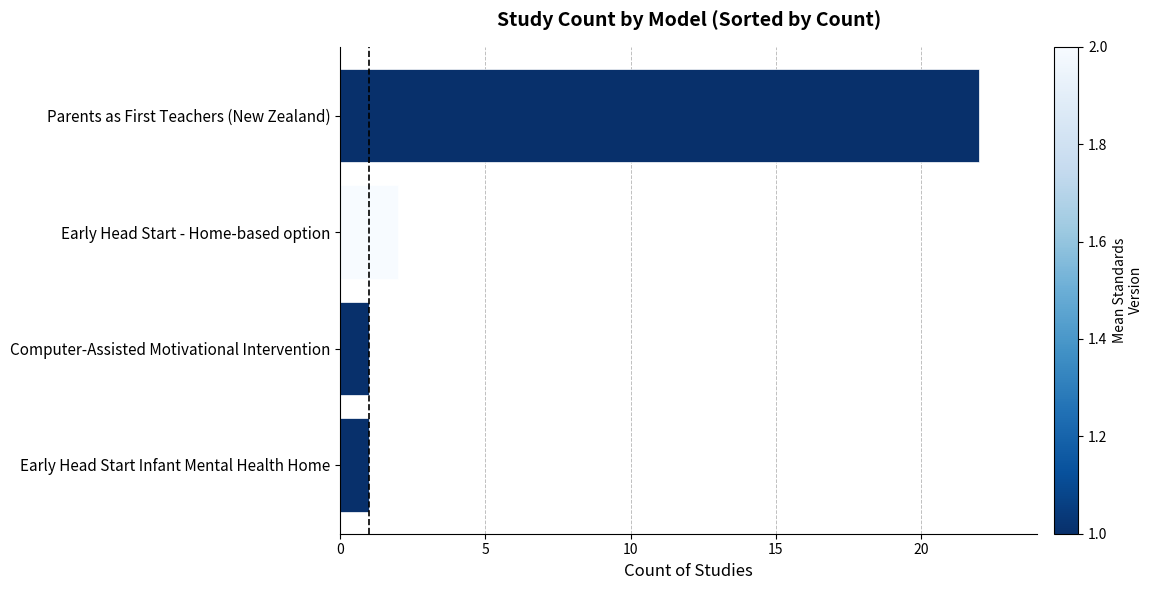

The value at Computer-Assisted Motivational Intervention is 1. True or false?

True